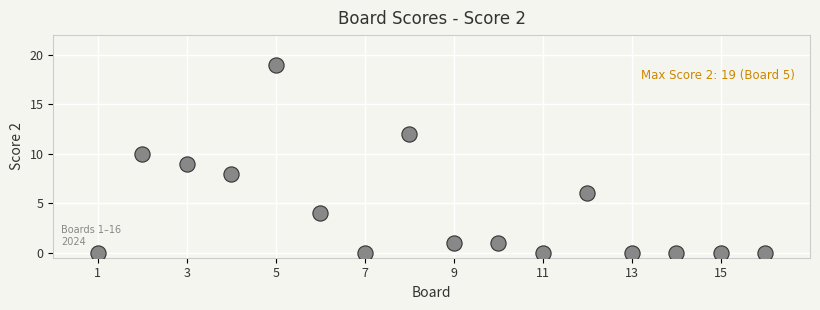

What is the range of Y values (max minus min)?

19